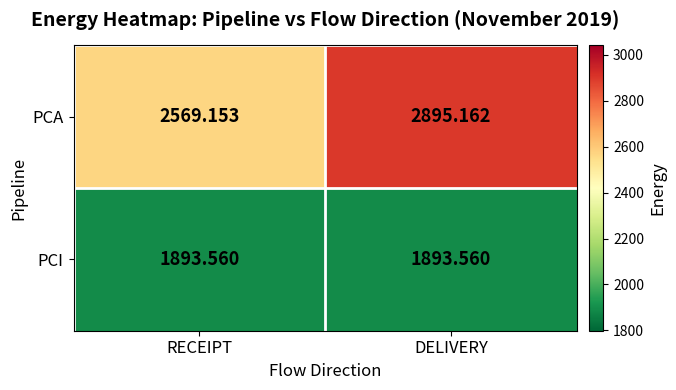

Where is PCA nearest to the value 2732?

RECEIPT